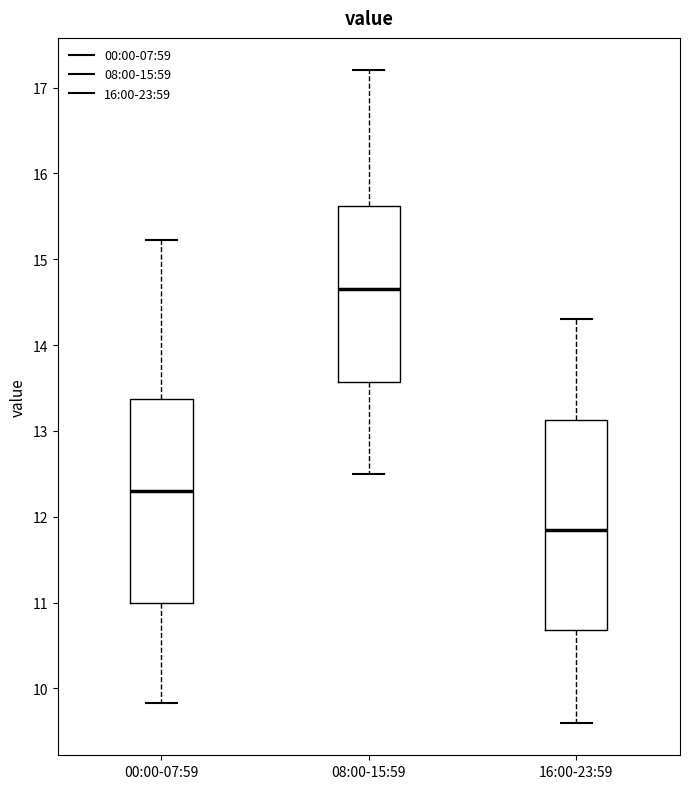

Where does the lower whisker of the box for 00:00-07:59 end on the y-axis? The values are not printed on the chart, so give them approximately, as read against the axis.

9.8